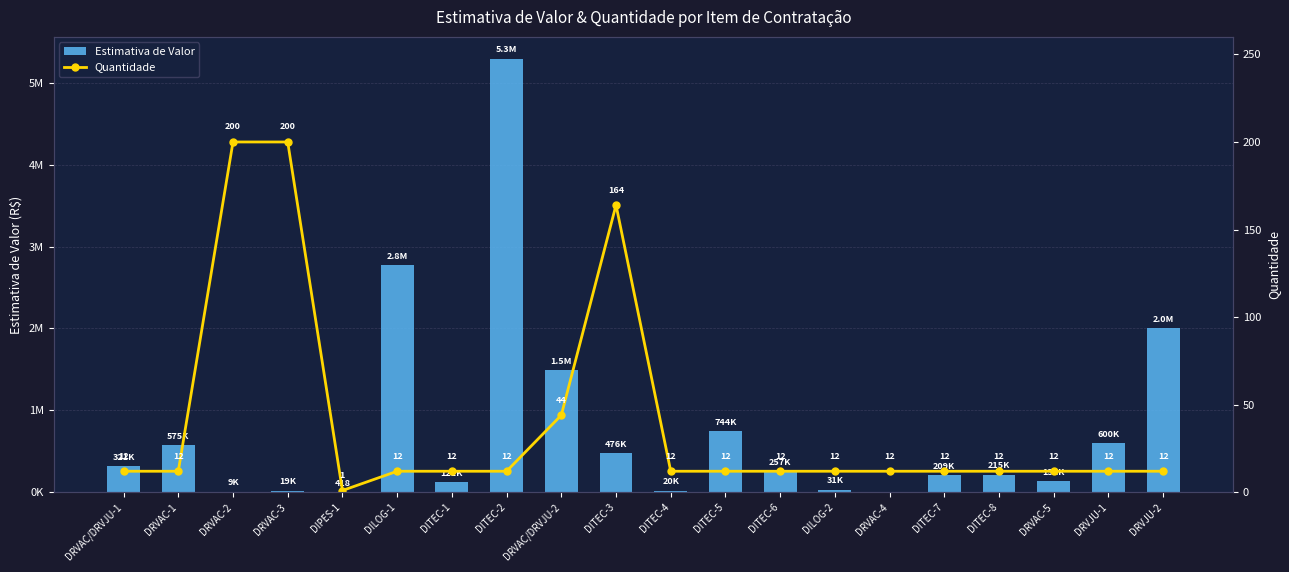

Rank the series at DRVAC-5 from highest to lowest value.

Estimativa de Valor, Quantidade